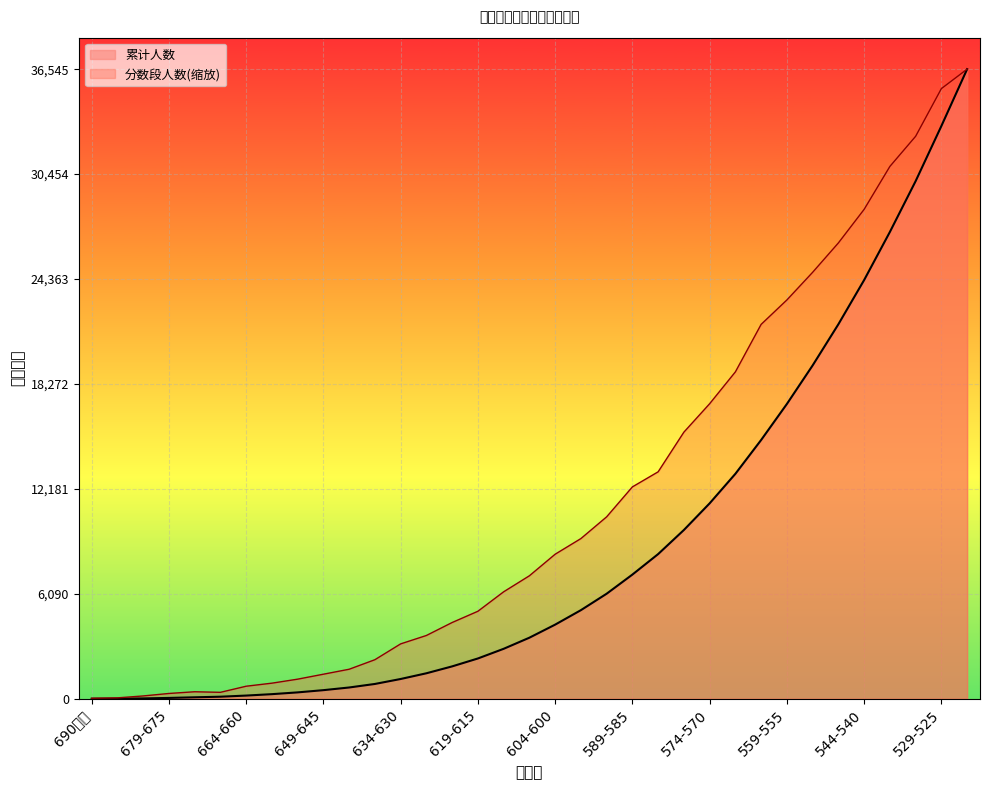

What is the average value?

8751